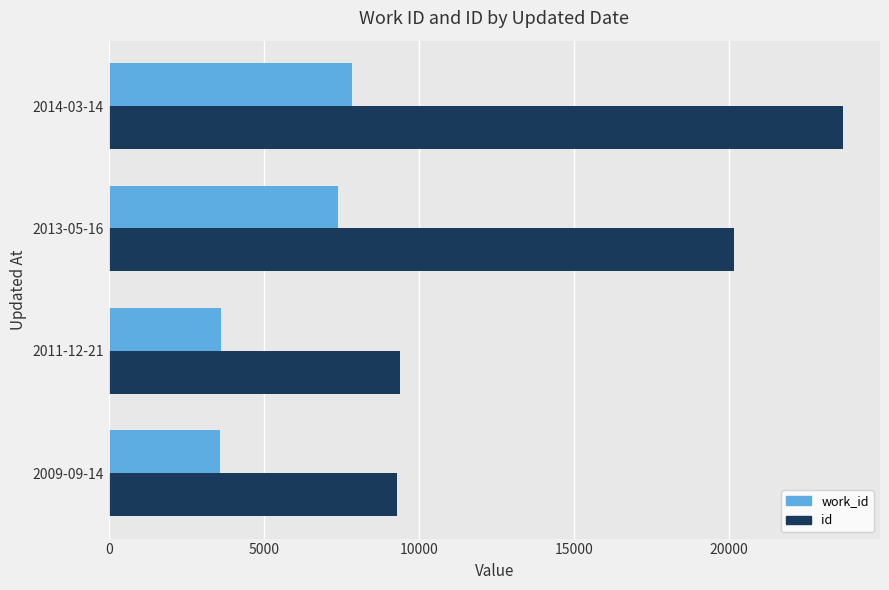

Which series has the largest range (max minus min)?

id